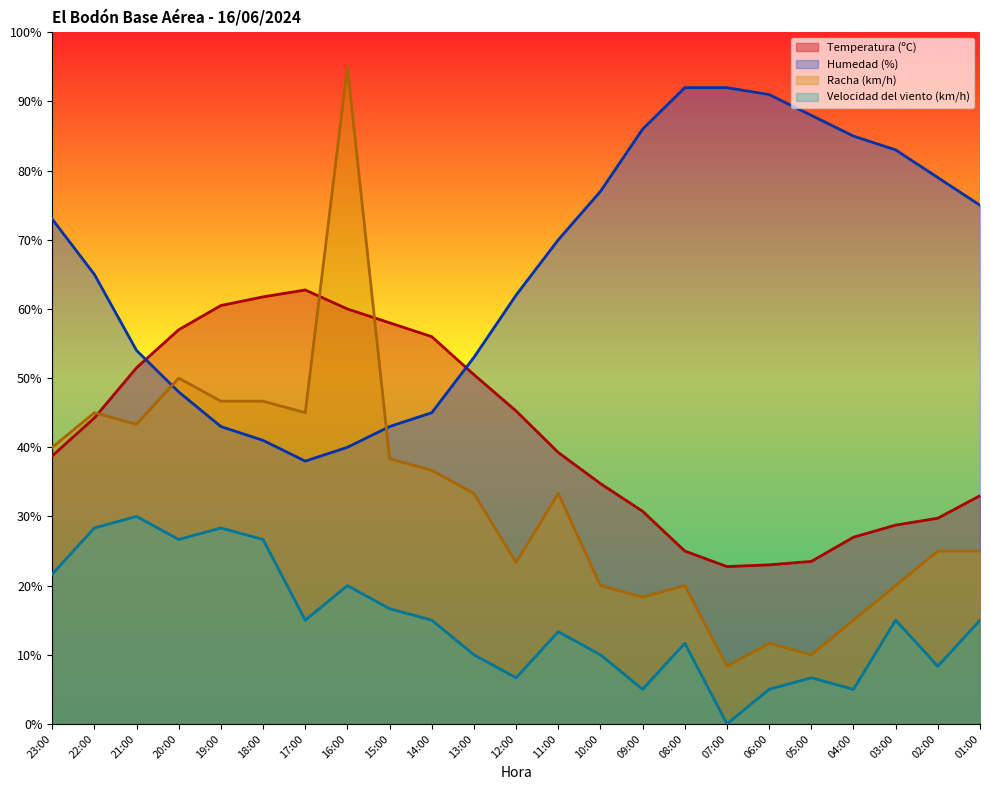

What is the value of the Humedad (%) point at the 11th from the left?

53.0